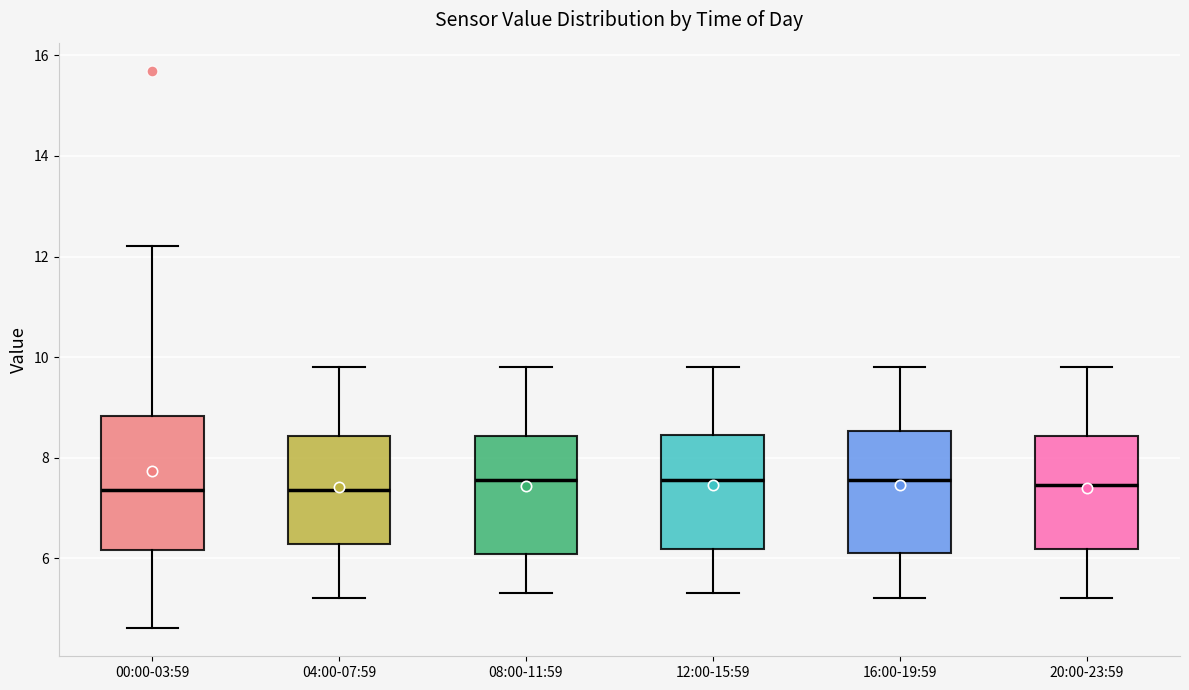

Which box is the tallest, from its lower edge to its upper edge?

00:00-03:59